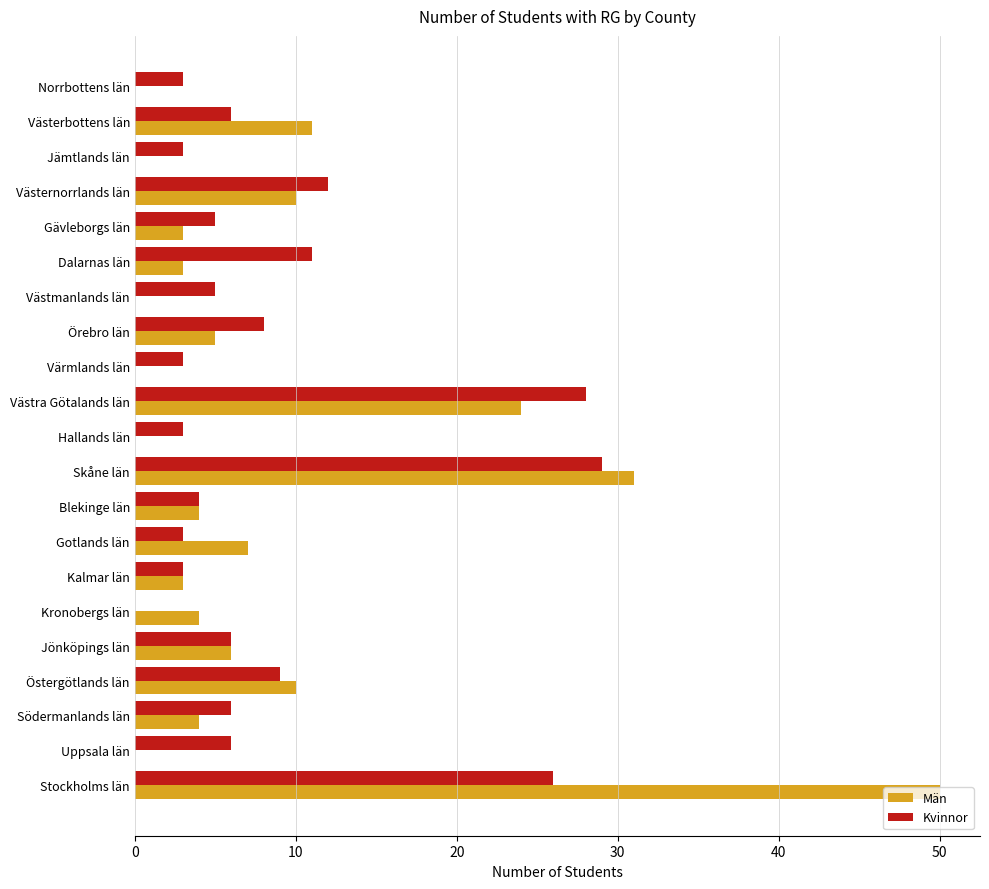

Is it true that Män equals 30 at Västmanlands län?

False